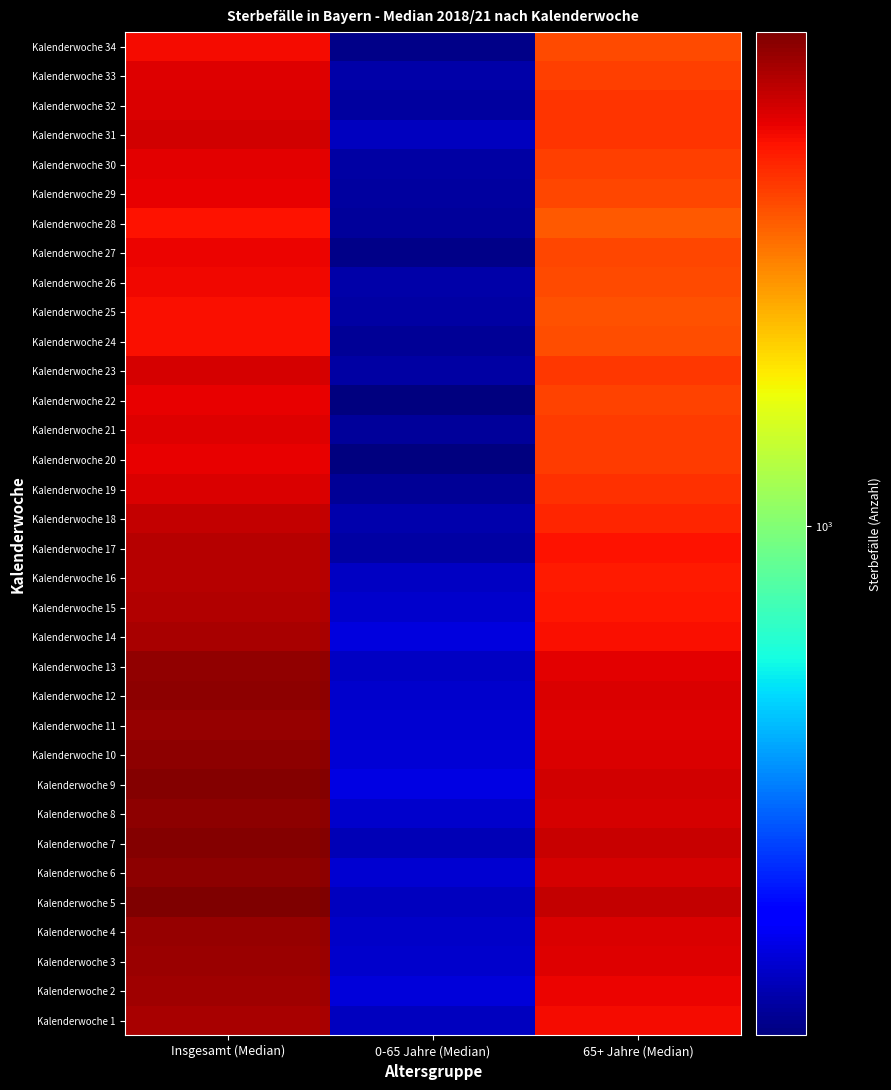

What is the difference between the highest and lowest values at 65+ Jahre (Median)?

605.0